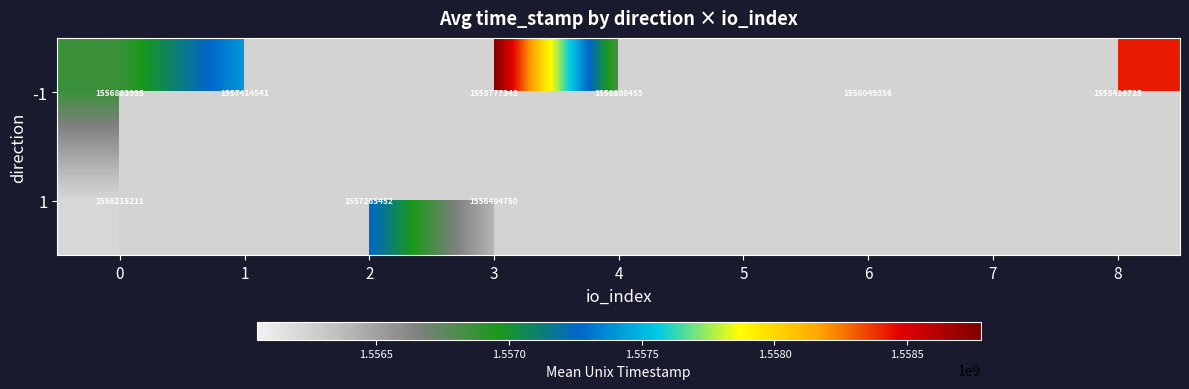

Is it true that -1 equals 1556800459 at 4?

True